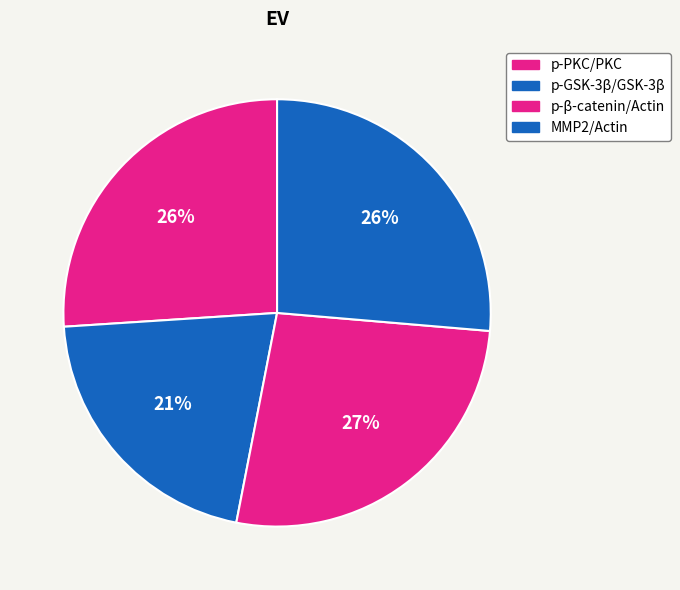

Rank the categories by value from highest to lowest.

p-β-catenin/Actin, MMP2/Actin, p-PKC/PKC, p-GSK-3β/GSK-3β